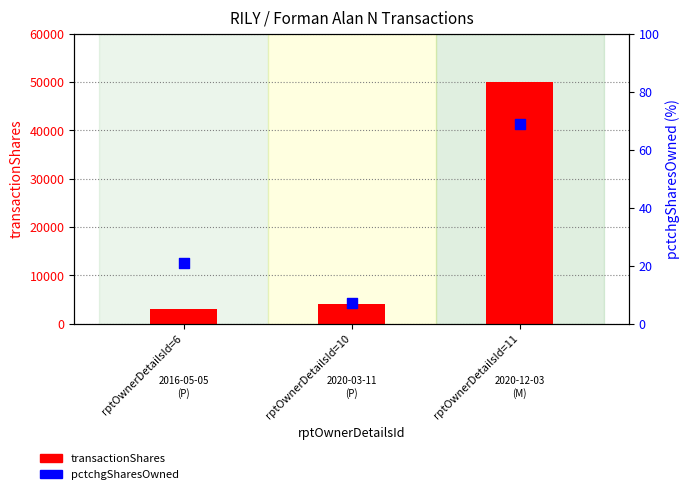

Which series contains the lowest Y value?

pctchgSharesOwned